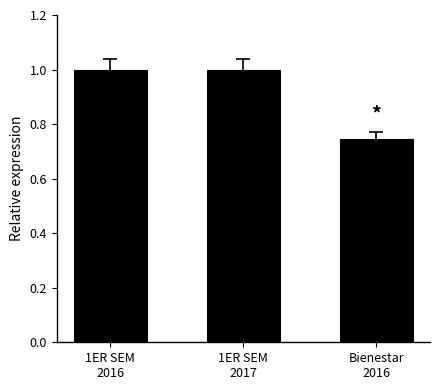

What is the sum of all values?

2.7